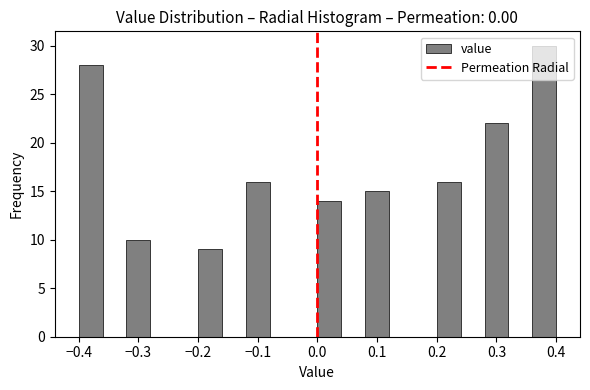

How tall is the bar that spans 0.00 to 0.04 on the x-axis? The values are not printed on the chart, so give them approximately, as read against the axis.

14